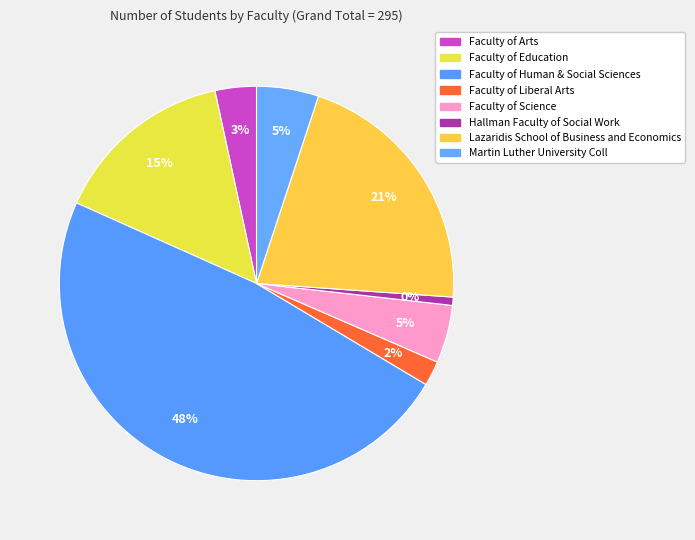

Rank the categories by value from lowest to highest.

Hallman Faculty of Social Work, Faculty of Liberal Arts, Faculty of Arts, Faculty of Science, Martin Luther University Coll, Faculty of Education, Lazaridis School of Business and Economics, Faculty of Human & Social Sciences